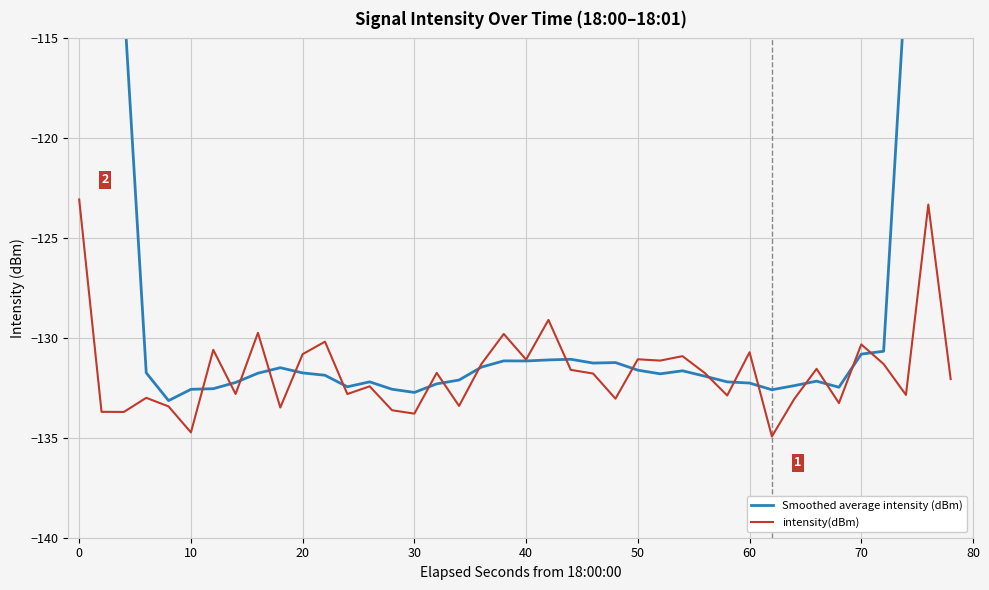

What is the value of the intensity(dBm) point at the 36th from the left?

-130.3